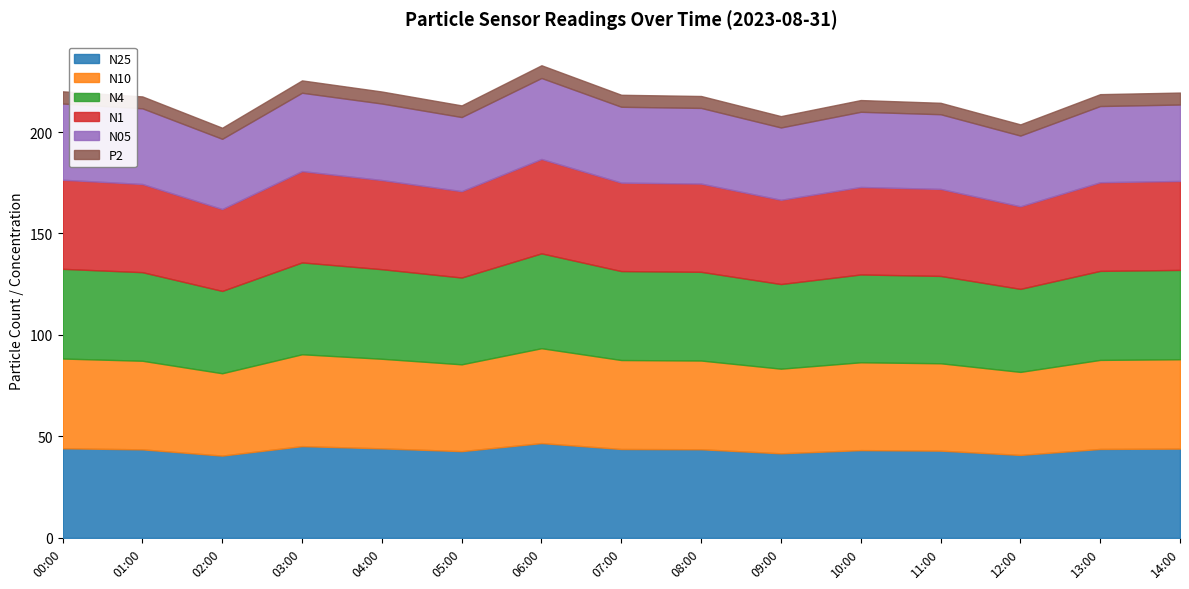

Rank the series at 11:00 from highest to lowest value.

N10, N4, N25, N1, N05, P2